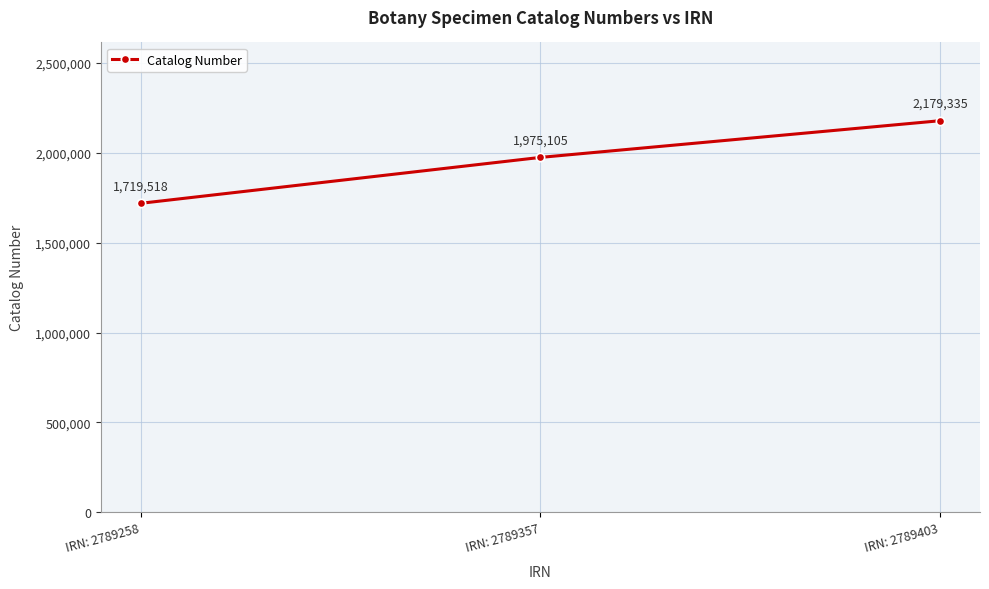

What is the value of the 1st point from the left?

1719518